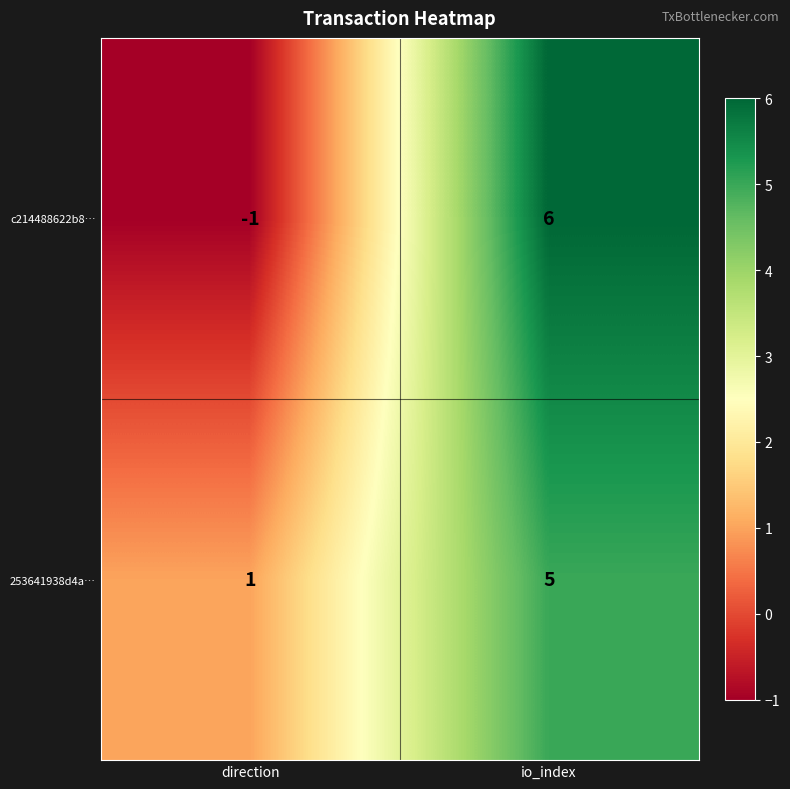

What is the difference between the maximum and minimum values in the c214488622b8… series?

7